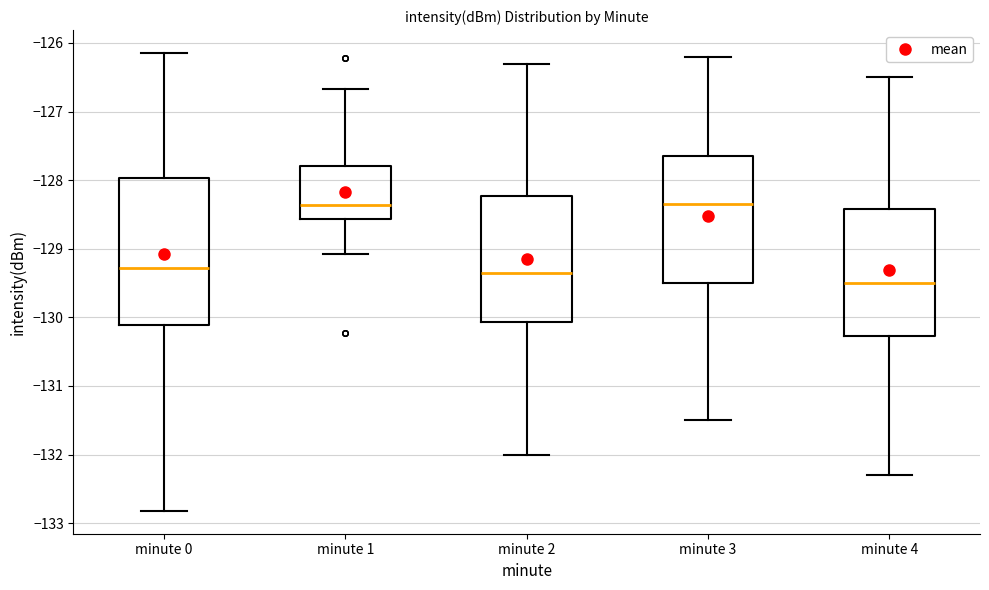

Where does the lower whisker of the box for minute 3 end on the y-axis? The values are not printed on the chart, so give them approximately, as read against the axis.

-131.5